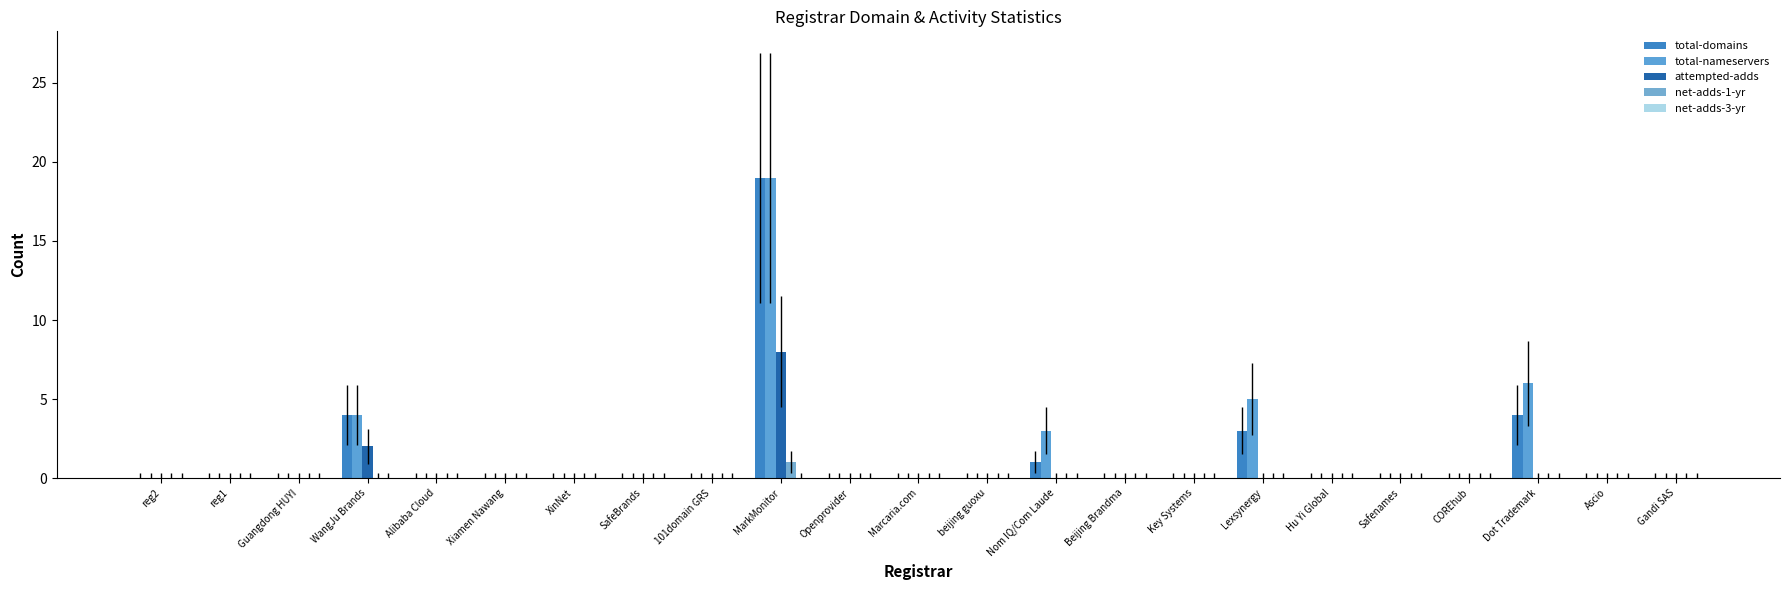

What is the average value of the total-domains series?

1